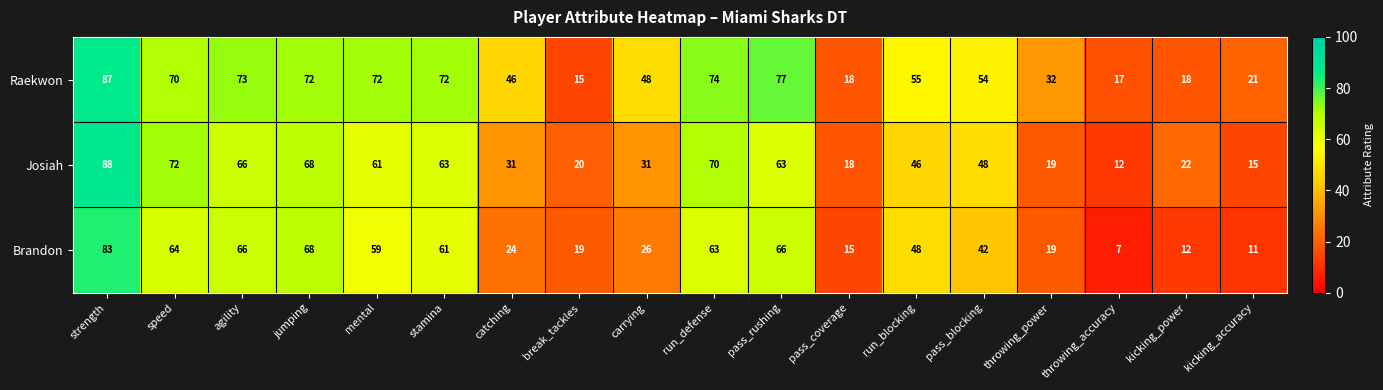

What value does the Raekwon series have at throwing_power?

32